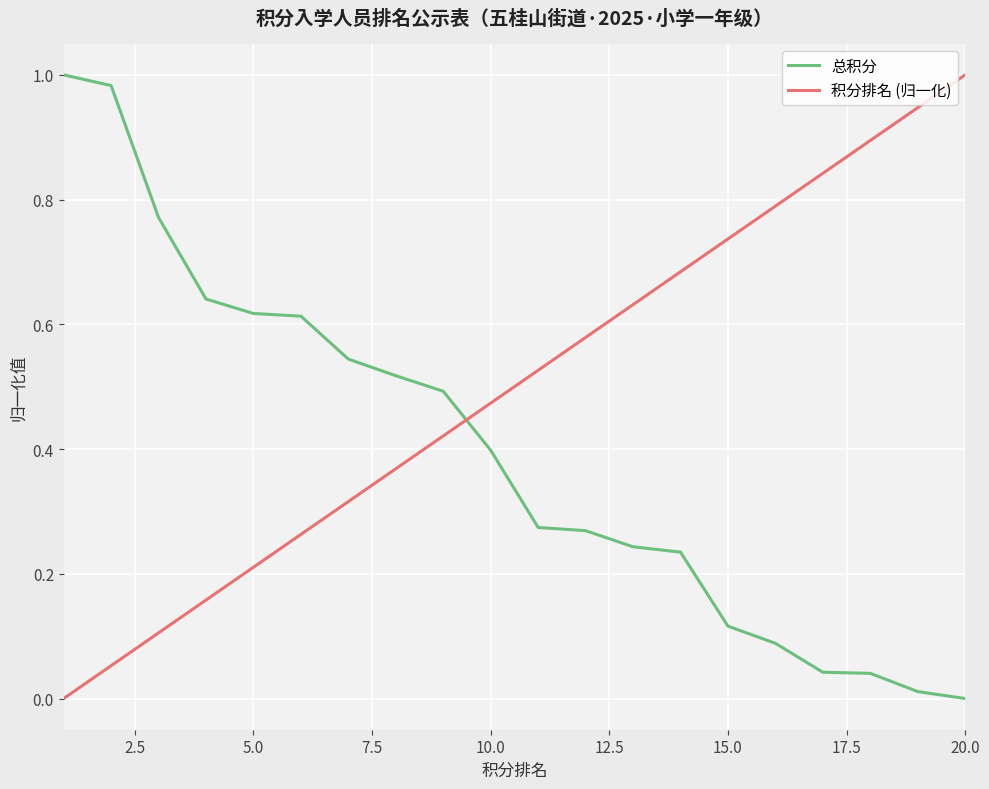

Which series has the largest total across all categories?

积分排名 (归一化)